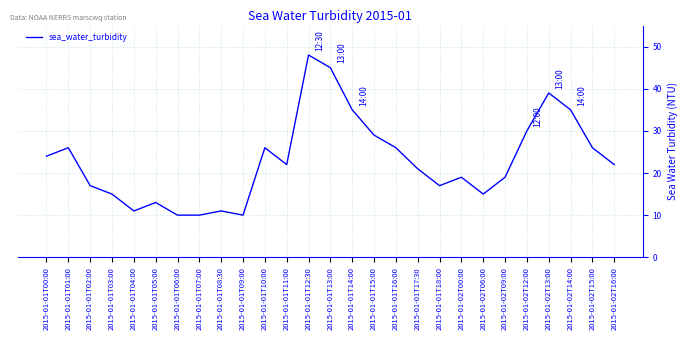

Which has a higher value, 2015-01-01T12:30 or 2015-01-01T08:30?

2015-01-01T12:30